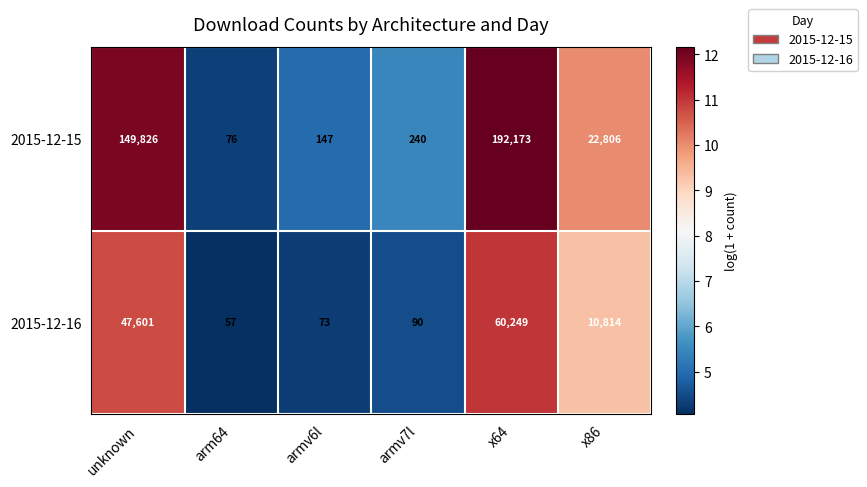

At which category is the sum across all series the highest?

x64